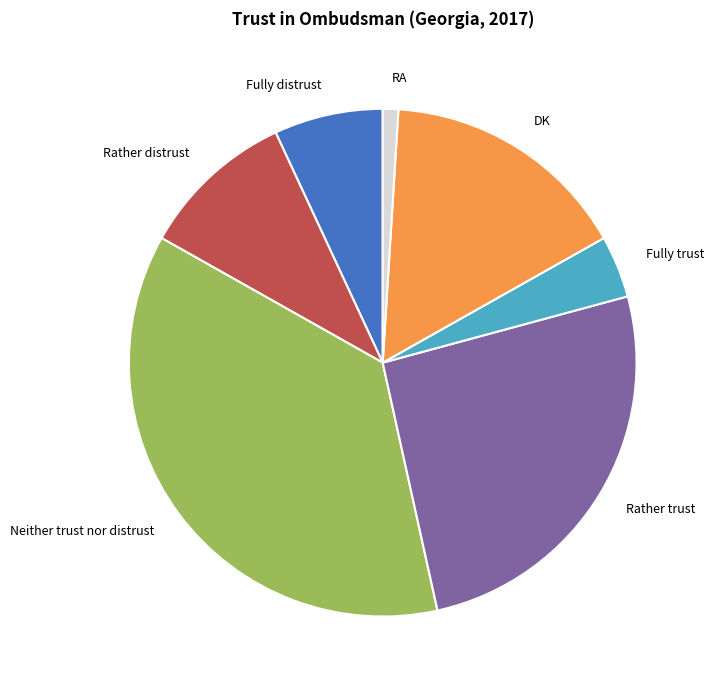

Which has a higher value, Rather distrust or Fully distrust?

Rather distrust